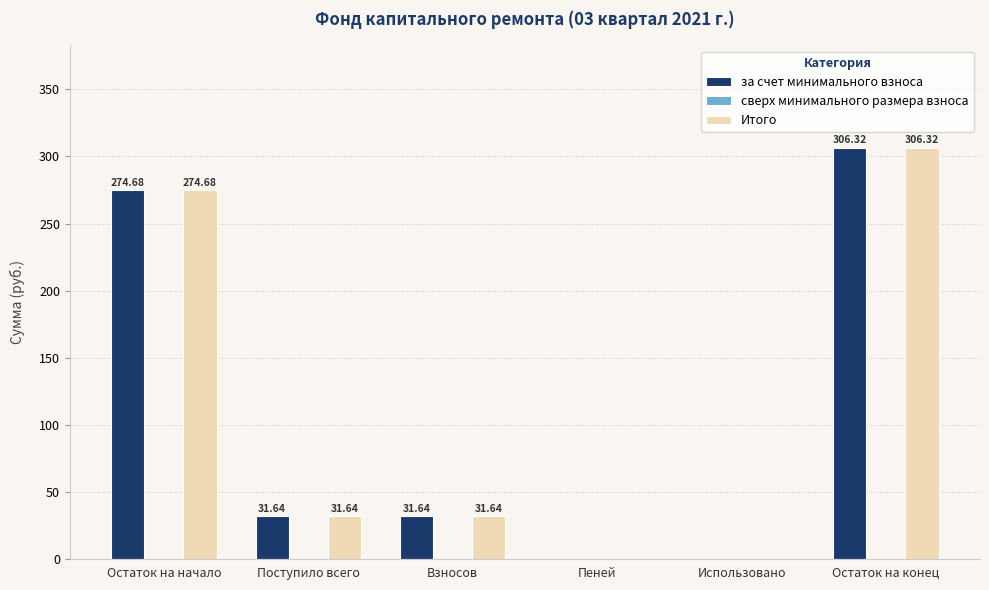

The Итого series shows 306.3 at Остаток на конец. True or false?

True